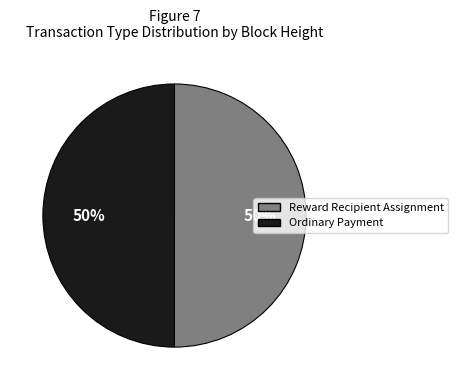

To the nearest percent, what is the average slice percentage?

50%